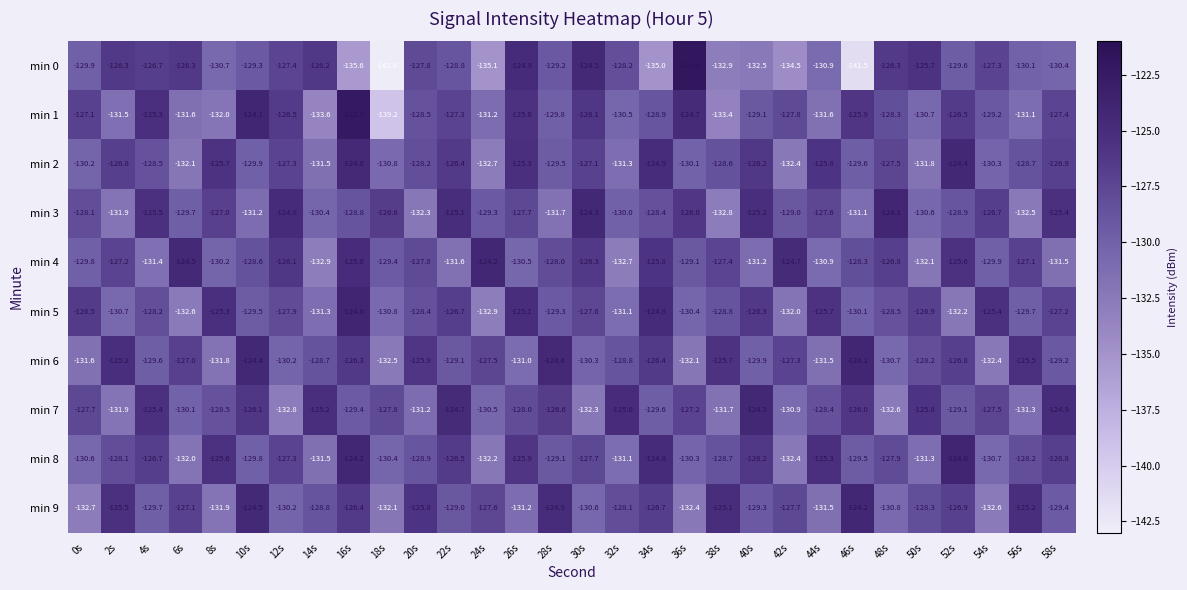

Which series has the largest total across all categories?

min 7